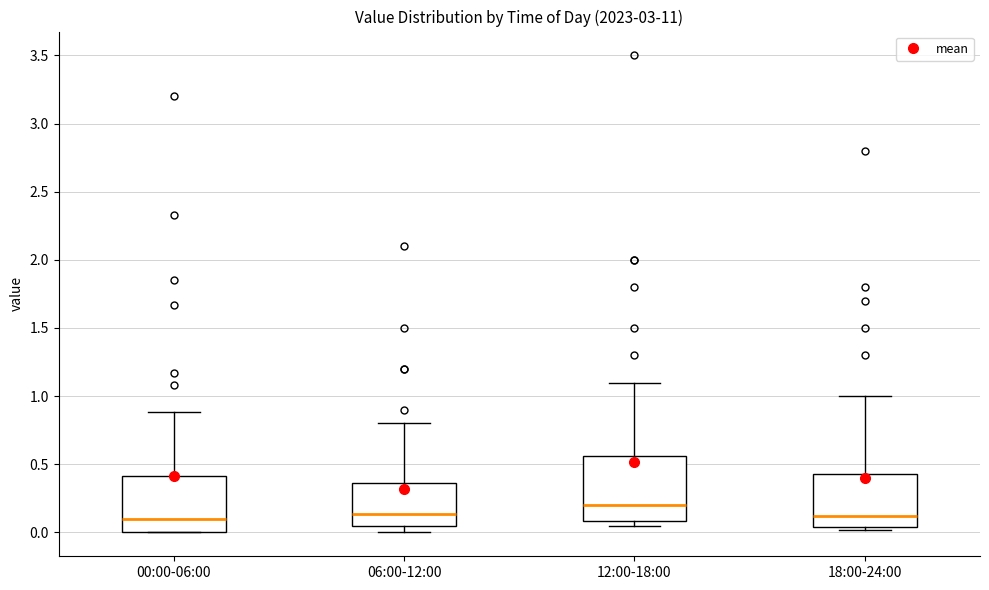

Reading left to right, read every box against the y-axis: the position of its median line, the range the box covers, and the ends of its whiskers. The values are not printed on the chart, so give them approximately, as read against the axis.

00:00-06:00: median 0.10, box 0.00 to 0.40, whiskers 0.00 to 0.90
06:00-12:00: median 0.15, box 0.05 to 0.35, whiskers 0.00 to 0.80
12:00-18:00: median 0.20, box 0.10 to 0.55, whiskers 0.05 to 1.10
18:00-24:00: median 0.10, box 0.05 to 0.45, whiskers 0.00 to 1.00